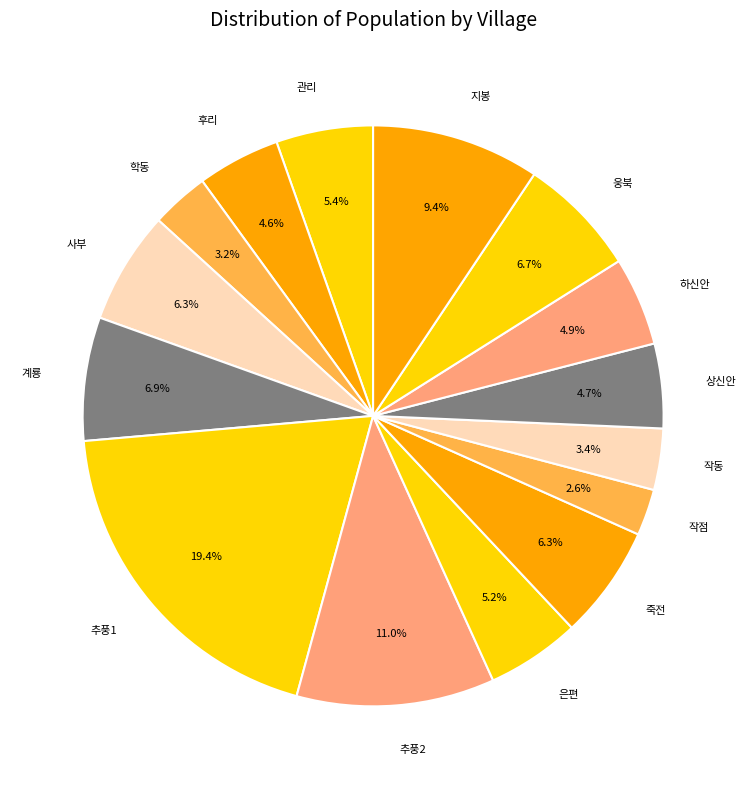

Is there any slice that represents more than half of the pie?

No